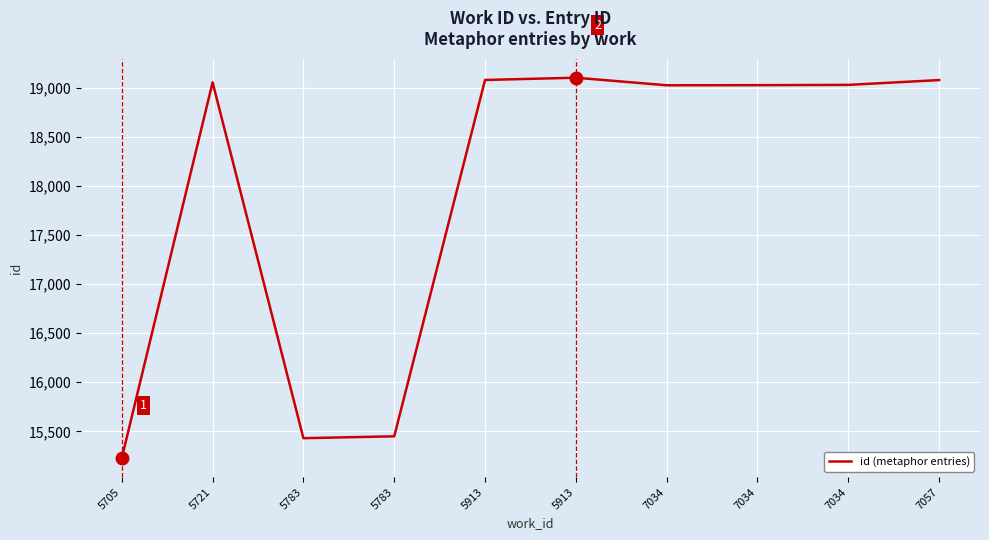

Is it true that the value at 5783 is 15430?

True